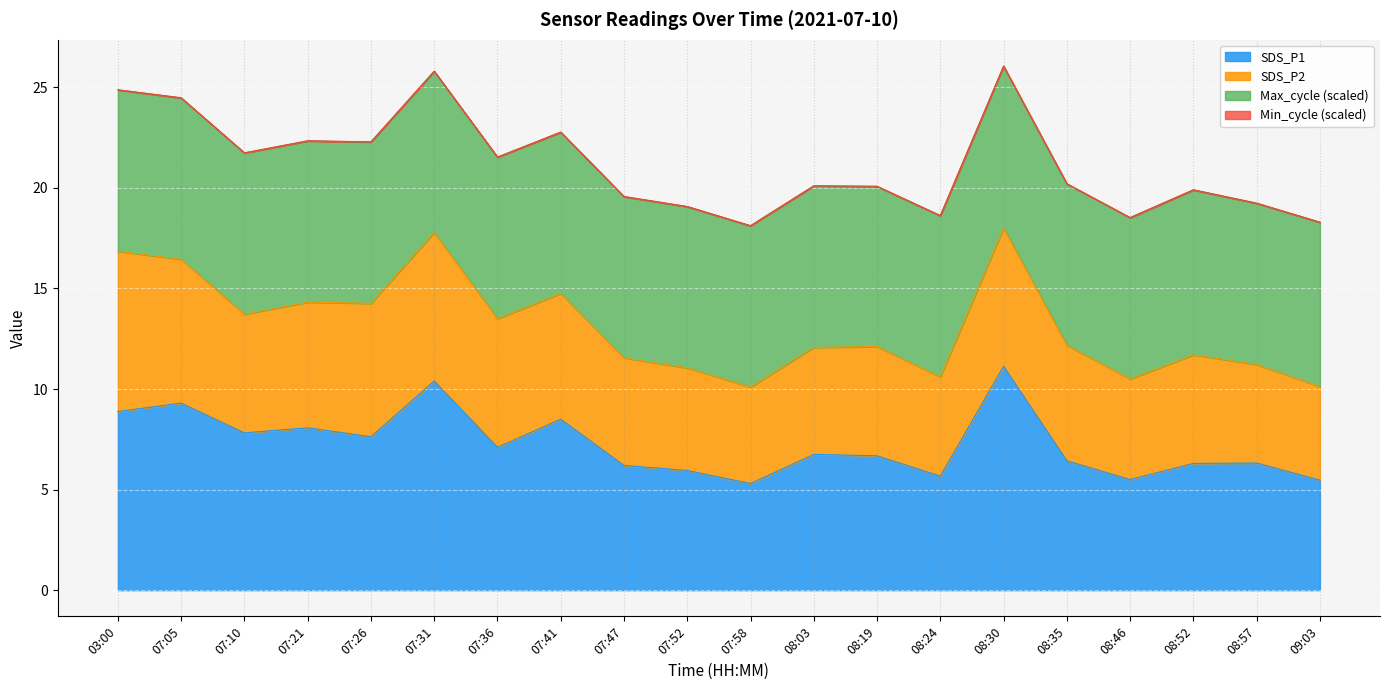

What is the sum of the values at 07:58 and 08:30?

16.4